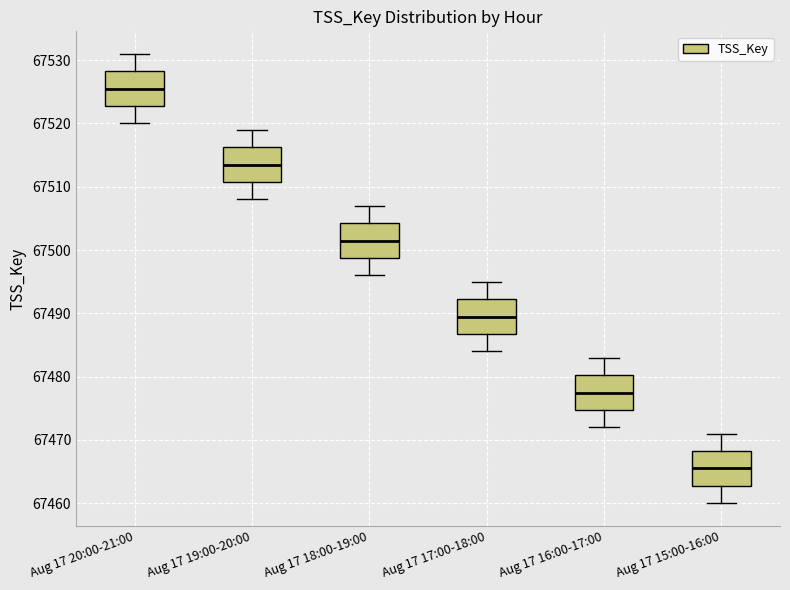

Reading left to right, read every box against the y-axis: the position of its median line, the range the box covers, and the ends of its whiskers. The values are not printed on the chart, so give them approximately, as read against the axis.

Aug 17 20:00-21:00: median 67526, box 67523 to 67528, whiskers 67520 to 67531
Aug 17 19:00-20:00: median 67514, box 67511 to 67516, whiskers 67508 to 67519
Aug 17 18:00-19:00: median 67502, box 67499 to 67504, whiskers 67496 to 67507
Aug 17 17:00-18:00: median 67490, box 67487 to 67492, whiskers 67484 to 67495
Aug 17 16:00-17:00: median 67478, box 67475 to 67480, whiskers 67472 to 67483
Aug 17 15:00-16:00: median 67466, box 67463 to 67468, whiskers 67460 to 67471